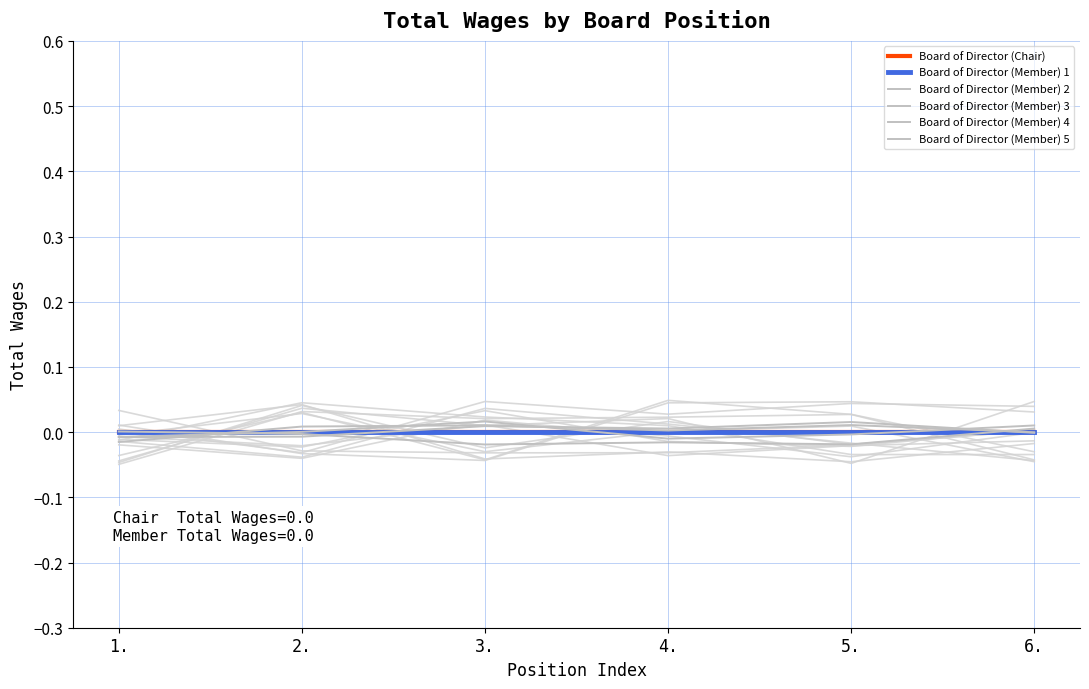

True or false: Board of Director (Member) 1 has more than 1 interior local peaks.

False